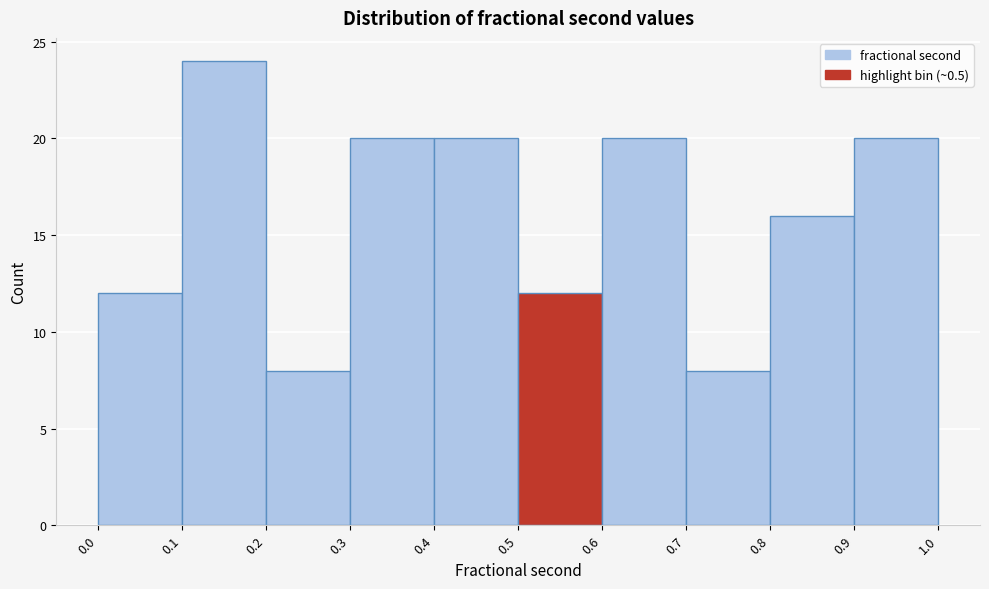

Reading left to right, transcribe this chart: for each bar, give the range it covers on the x-axis and its height. The values are not printed on the chart, so give them approximately, as read against the axis.

0.0 to 0.1: 12
0.1 to 0.2: 24
0.2 to 0.3: 8
0.3 to 0.4: 20
0.4 to 0.5: 20
0.5 to 0.6: 12
0.6 to 0.7: 20
0.7 to 0.8: 8
0.8 to 0.9: 16
0.9 to 1.0: 20